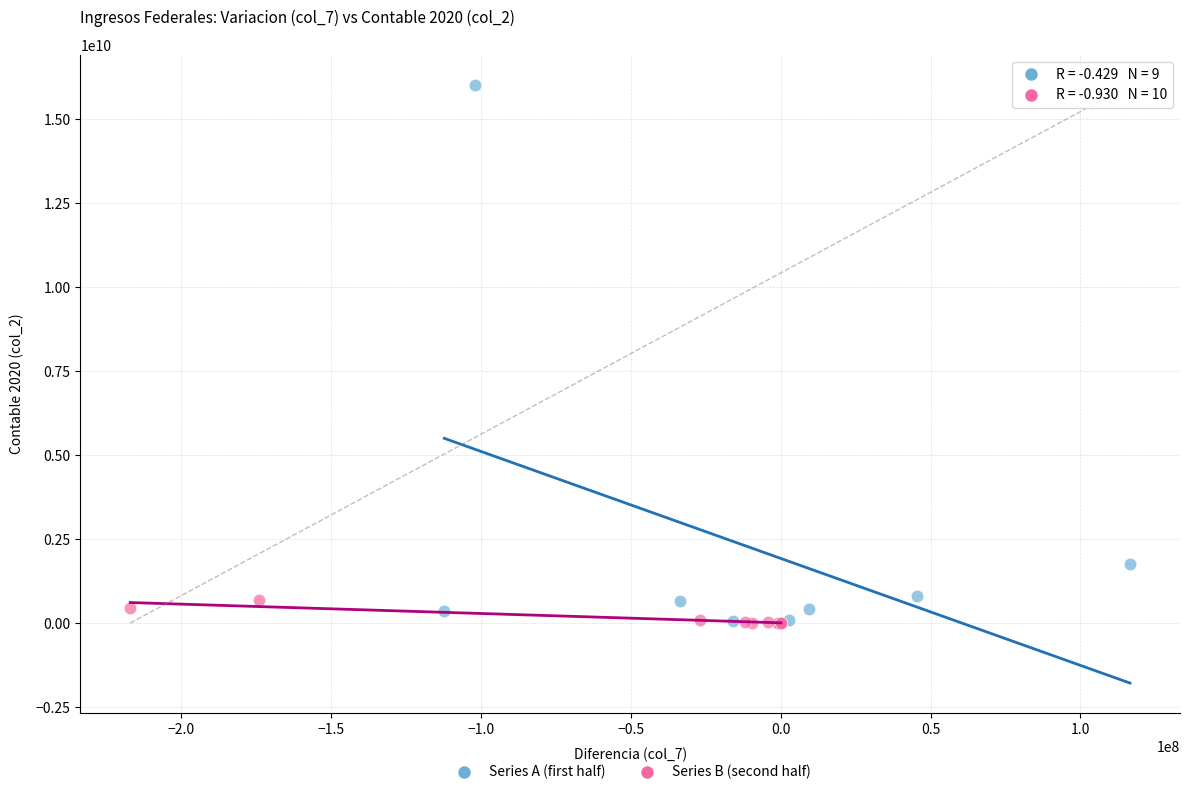

Which series contains the highest Y value?

Series A (first half)